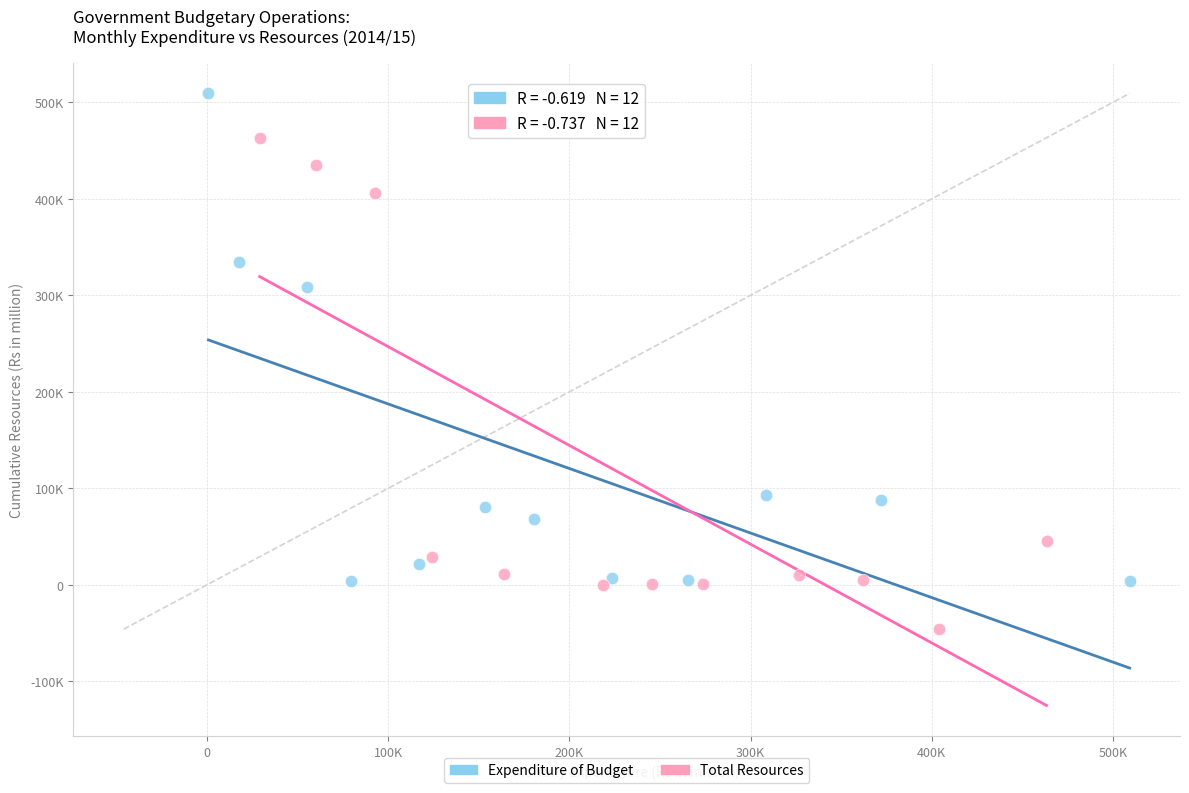

What are all the series names shown in the legend?

Expenditure of Budget, Total Resources